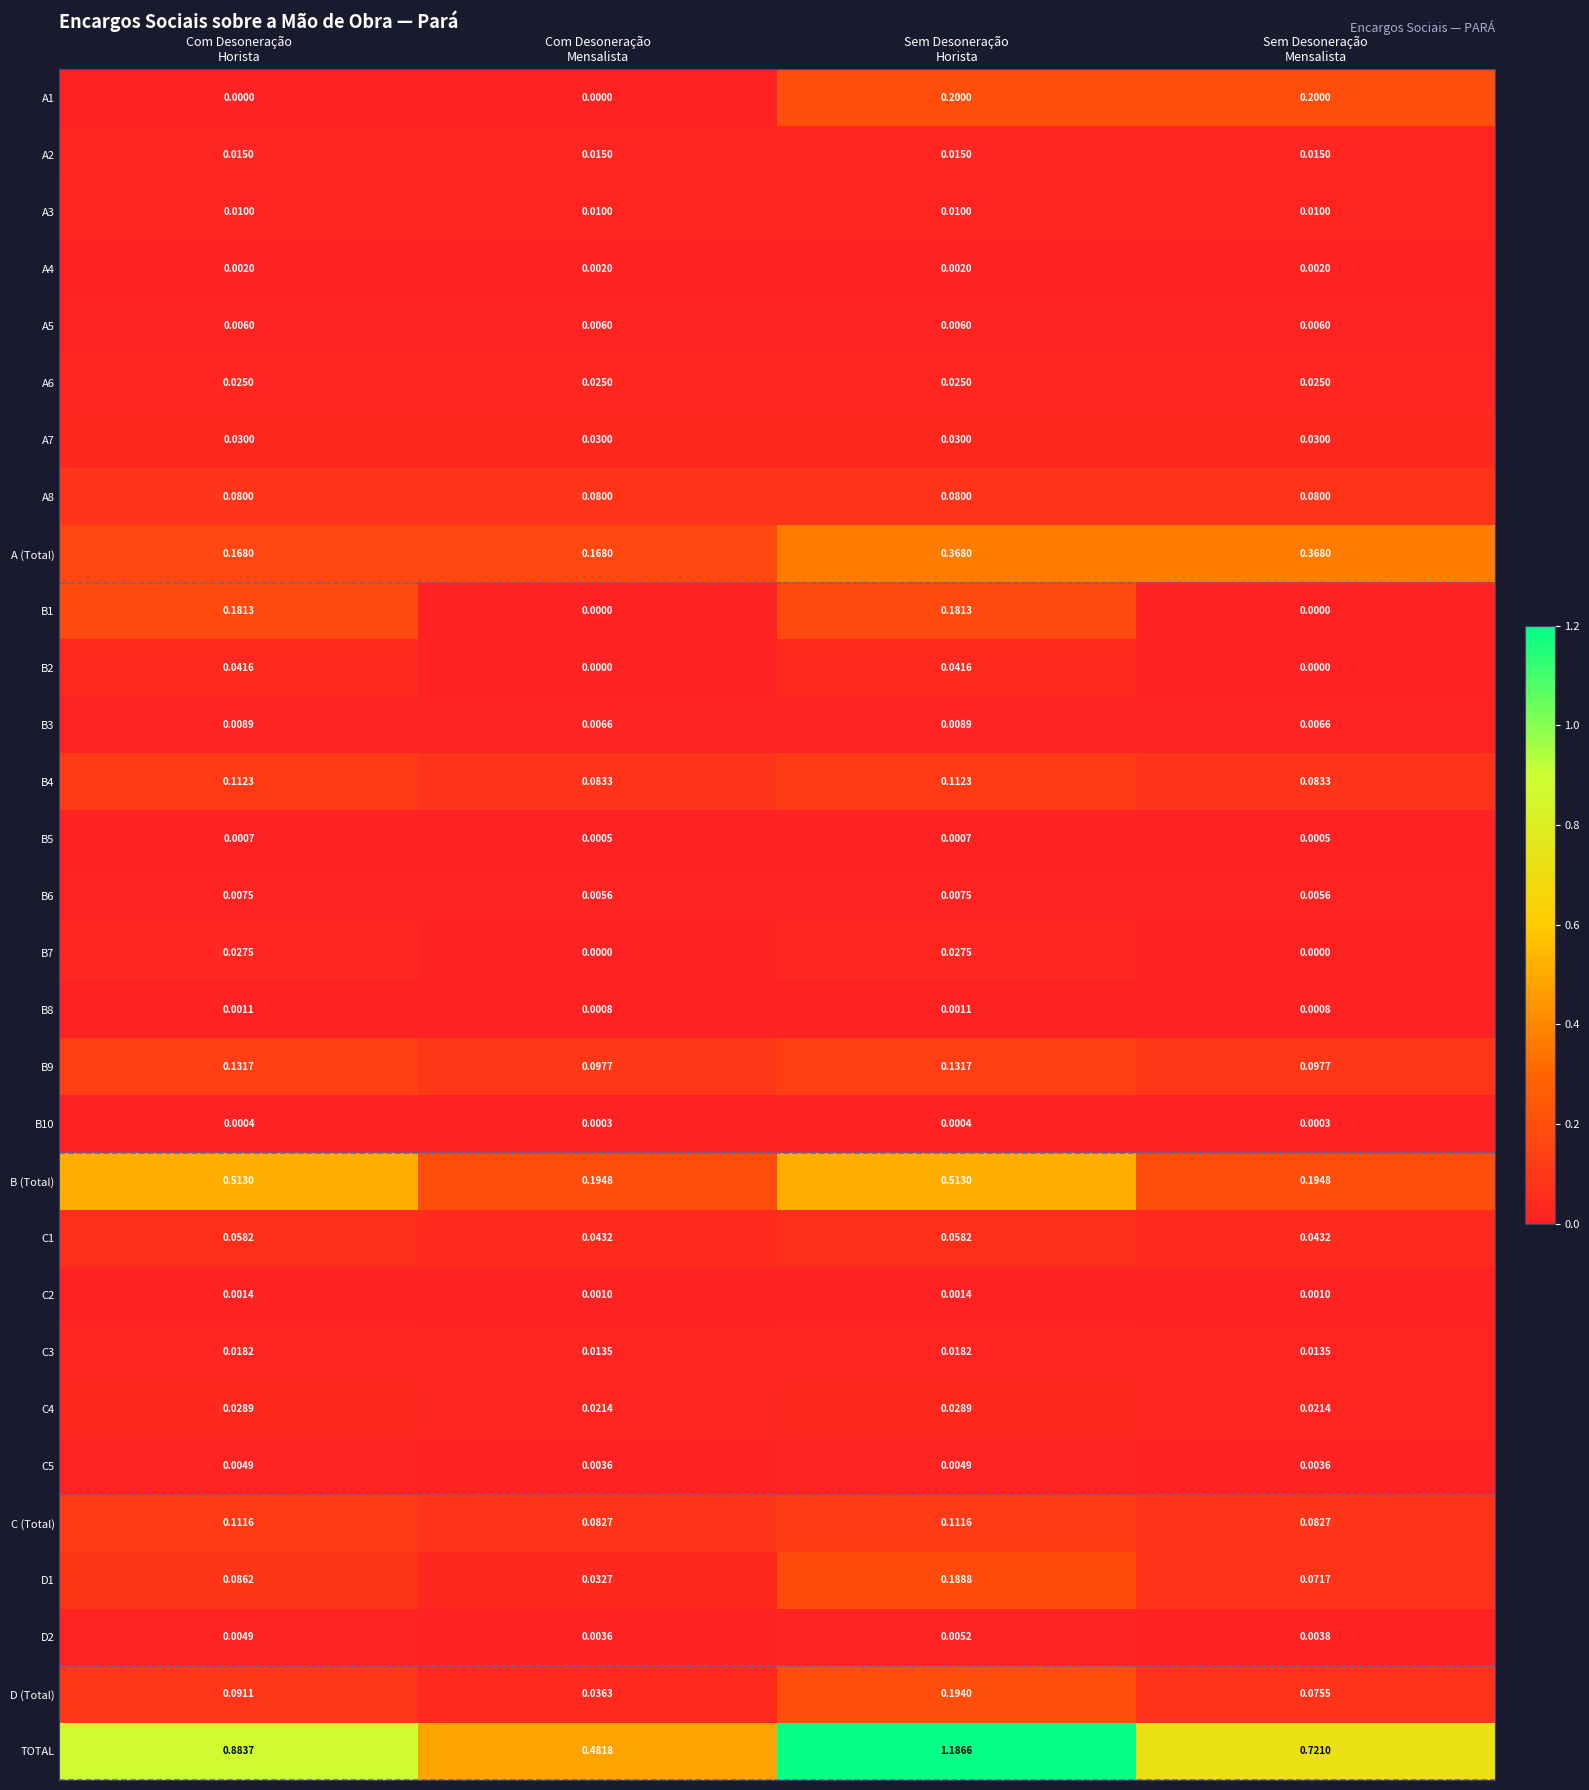

How many series are shown in this chart?

30